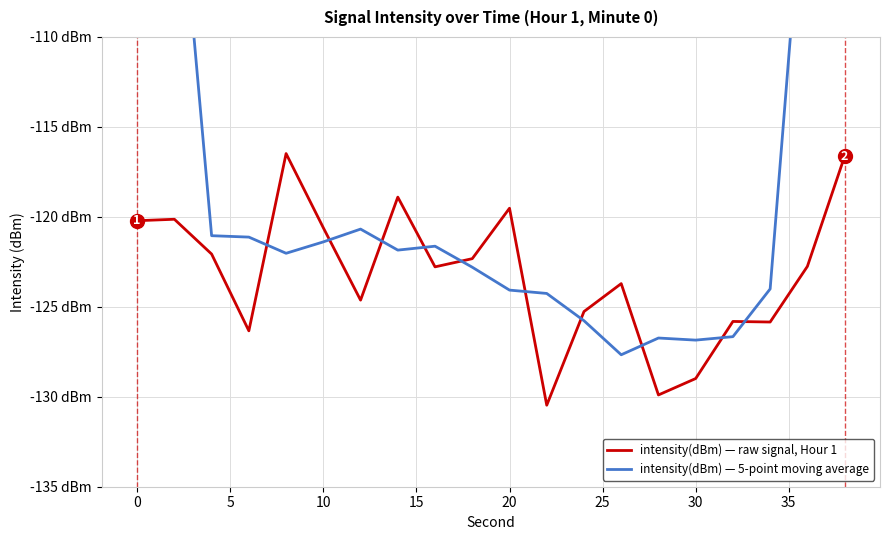

How many values in the intensity(dBm) — 5-point moving average series exceed -121?

5